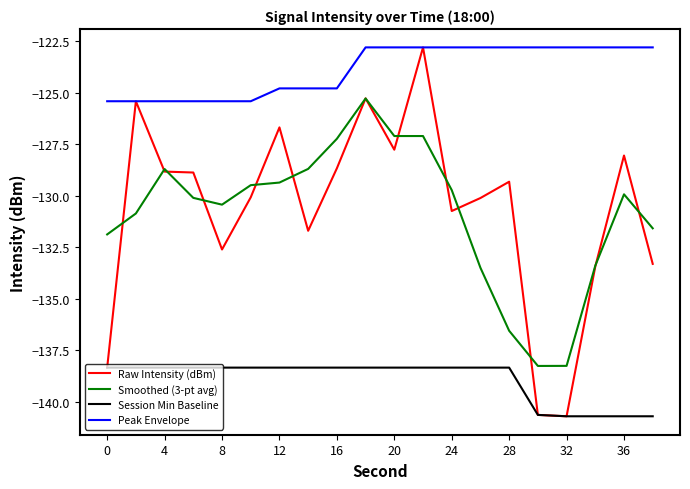

What is the maximum value shown in the chart?

-122.8